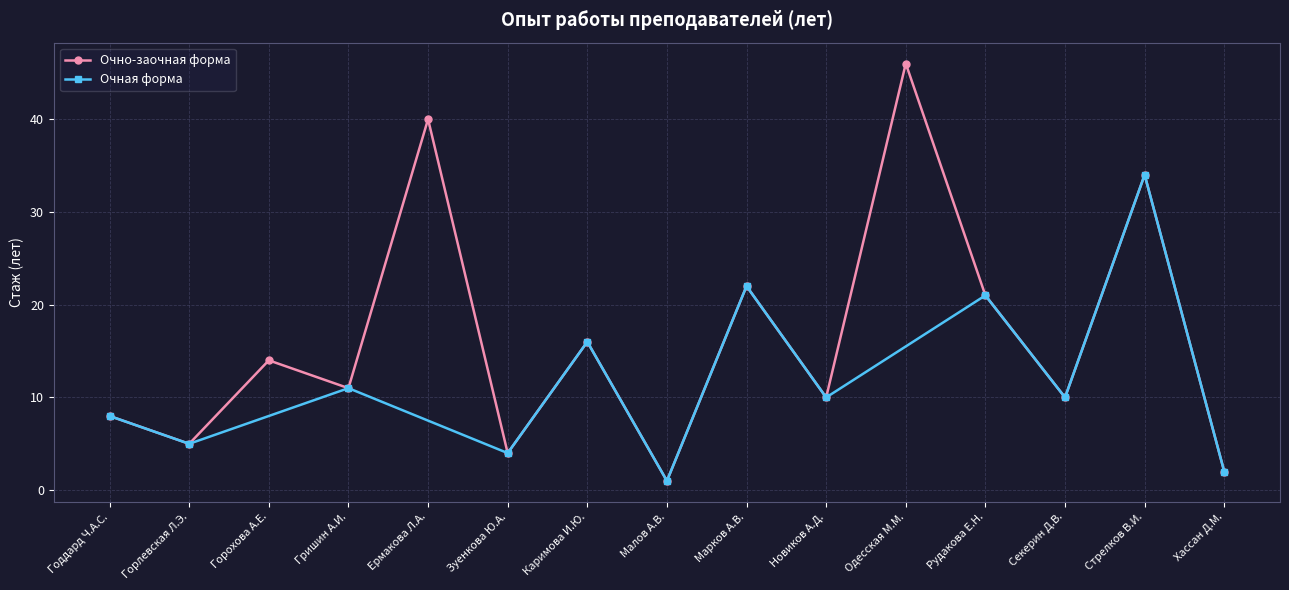

List the labels in order of value, largest first.

Одесская М.М., Ермакова Л.А., Стрелков В.И., Марков А.В., Рудакова Е.Н., Каримова И.Ю., Горохова А.Е., Гришин А.И., Новиков А.Д., Секерин Д.В., Годдард Ч.А.С., Горлевская Л.Э., Зуенкова Ю.А., Хассан Д.М., Малов А.В.